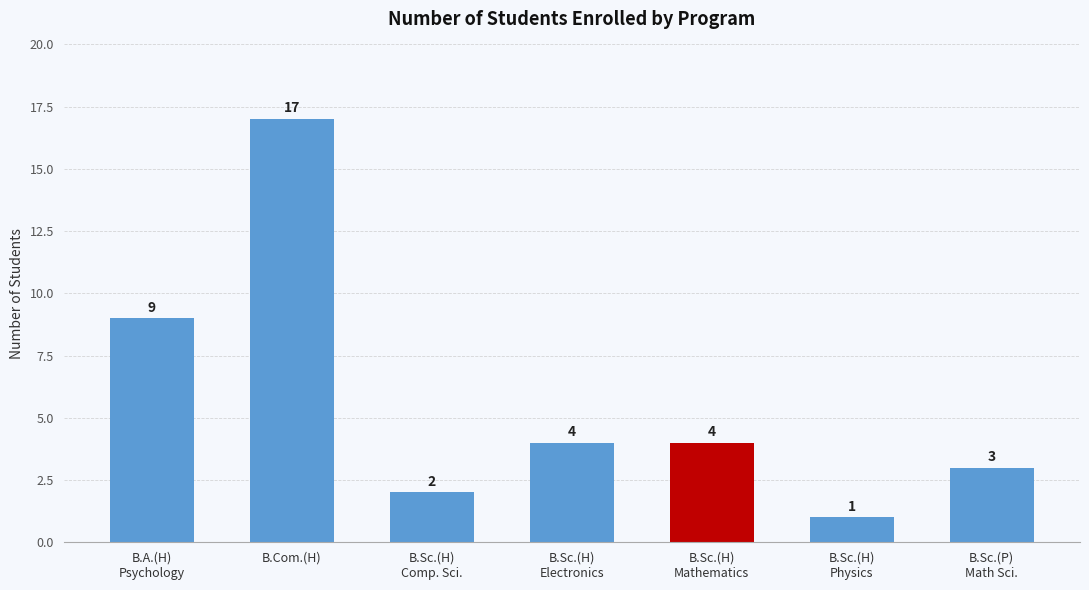

What is the value of the 1st bar from the left?

9